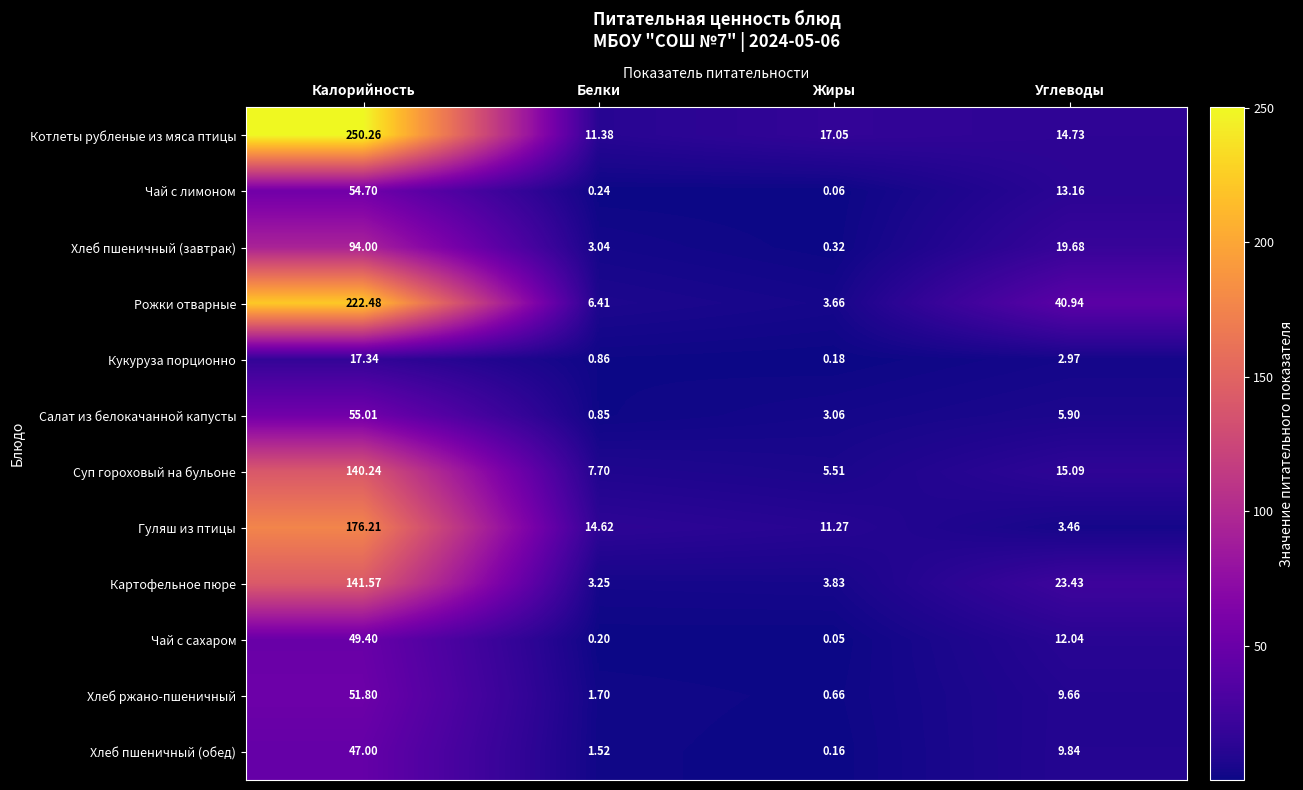

At which label does Хлеб ржано-пшеничный reach its peak?

Калорийность